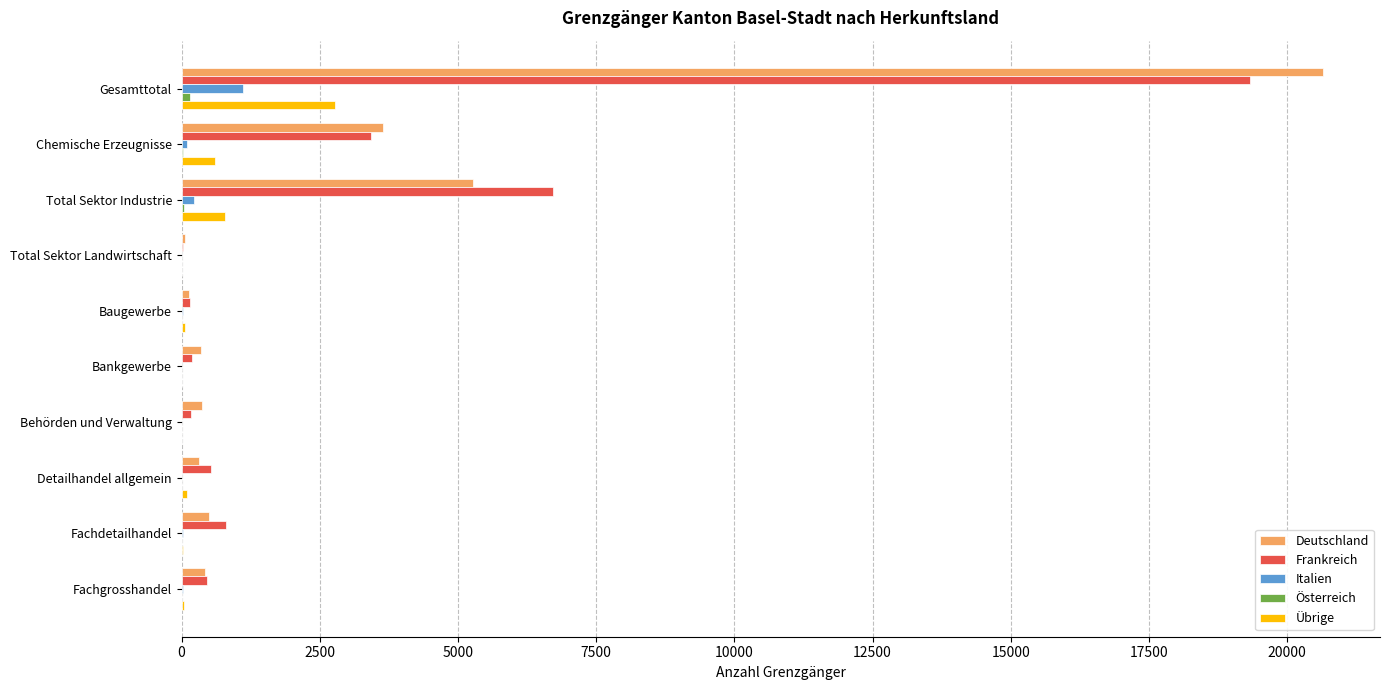

At which label does Übrige reach its peak?

Gesamttotal